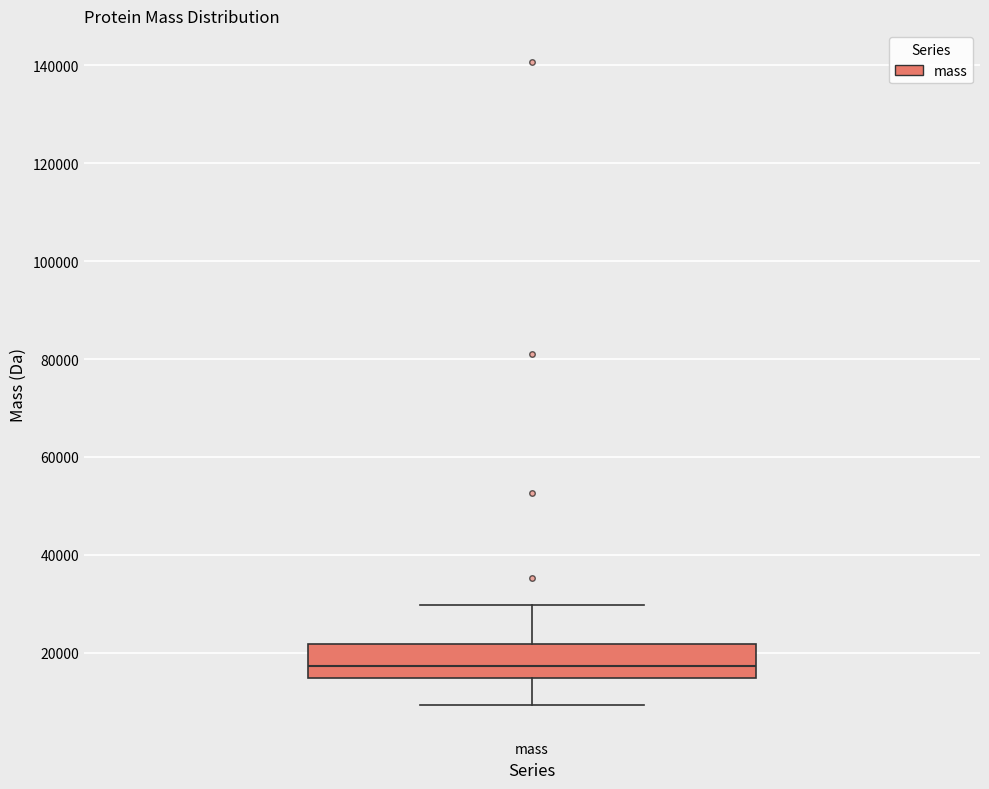

Read this box plot against the y-axis: the position of the median line, the range covered by the box, and the ends of both whiskers. The values are not printed on the chart, so give them approximately, as read against the axis.

median 18000, box 14000 to 22000, whiskers 10000 to 30000